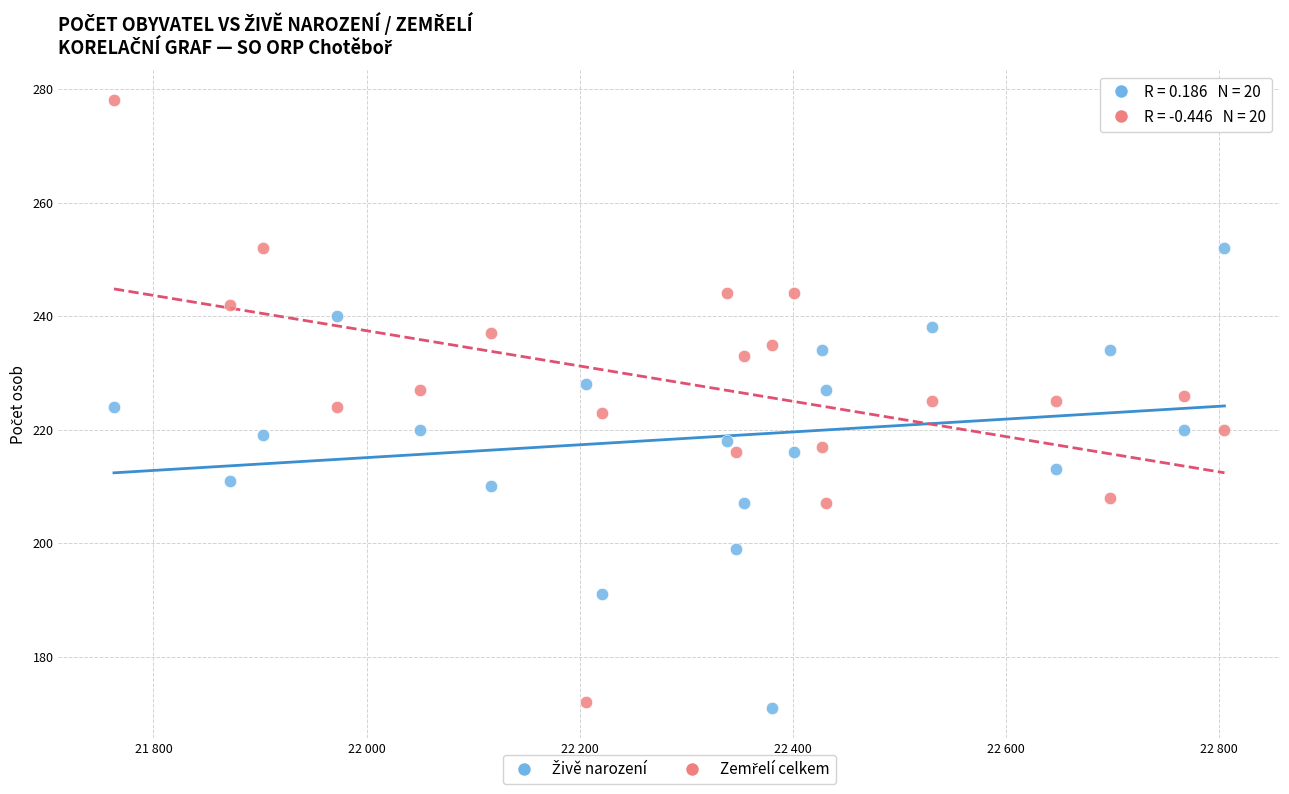

Across all data points, what is the range of X values (max minus min)?

1042